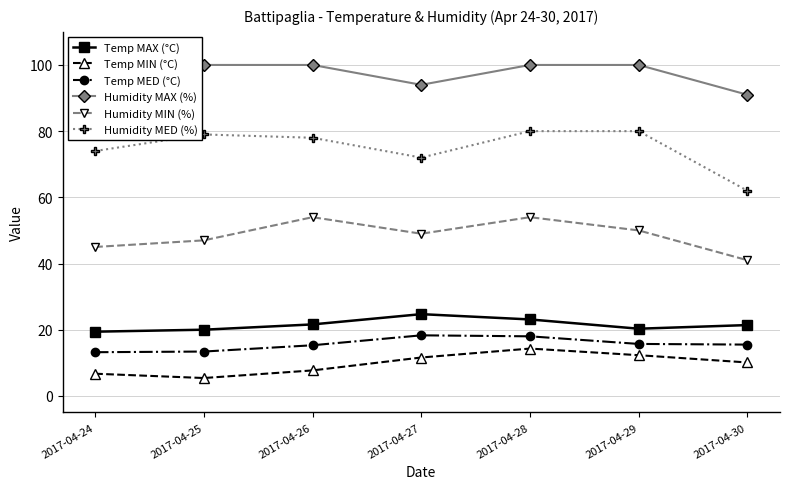

True or false: Humidity MIN (%) has a value of 75.2 at 2017-04-24.

False